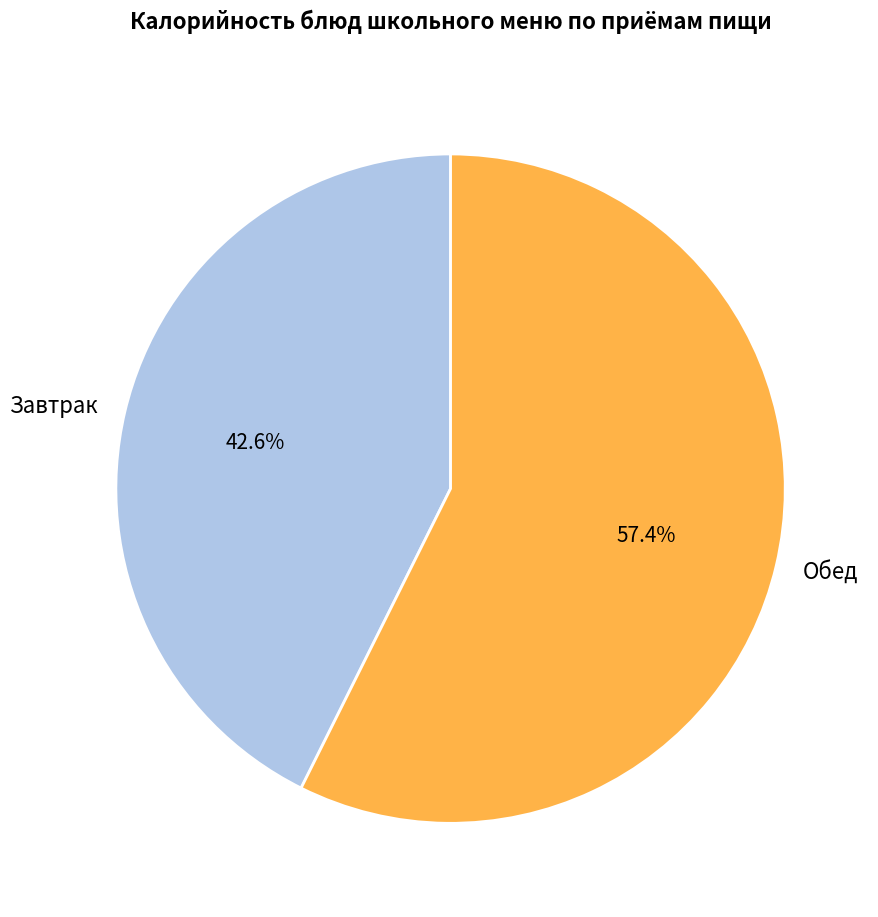

Which has a higher value, Завтрак or Обед?

Обед